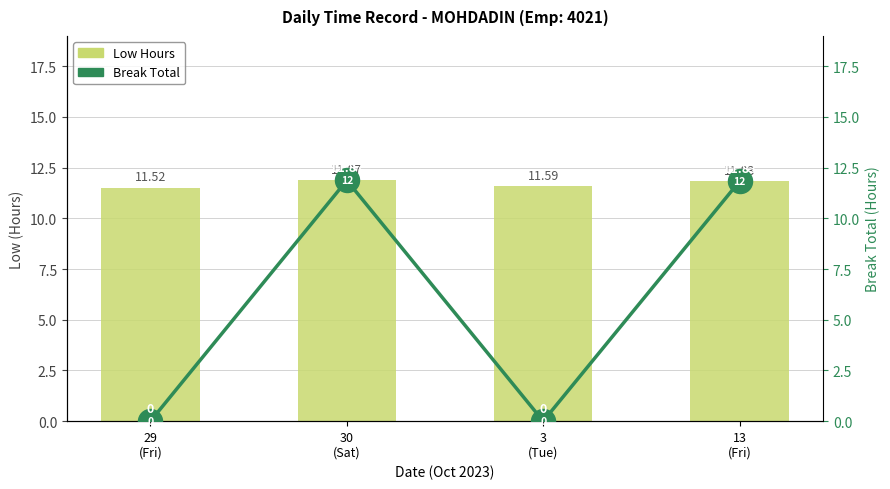

What are all the series names shown in the legend?

Low Hours, Break Total